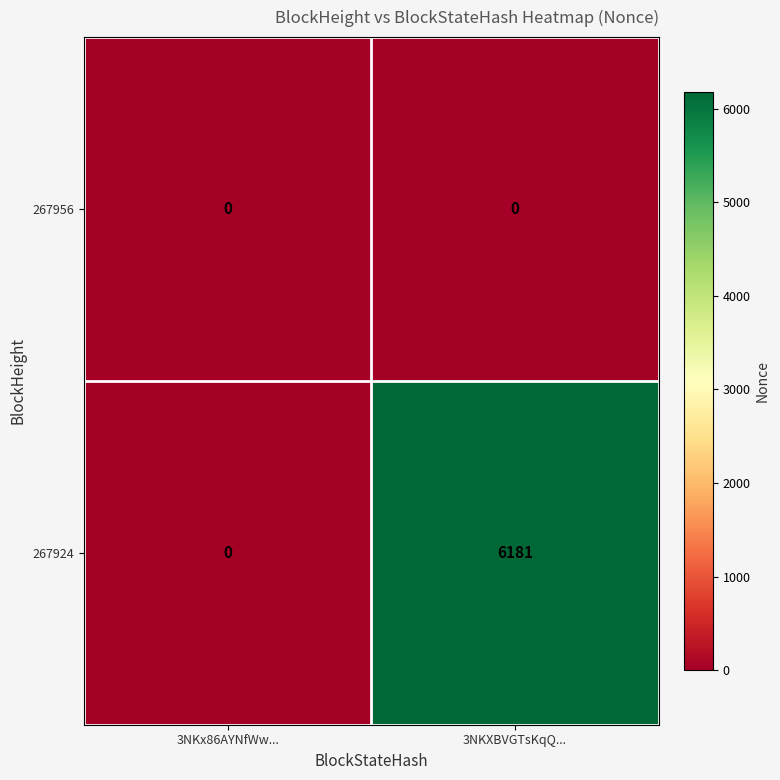

What is the spread (max minus min) of values at 3NKXBVGTsKqQ...?

6181